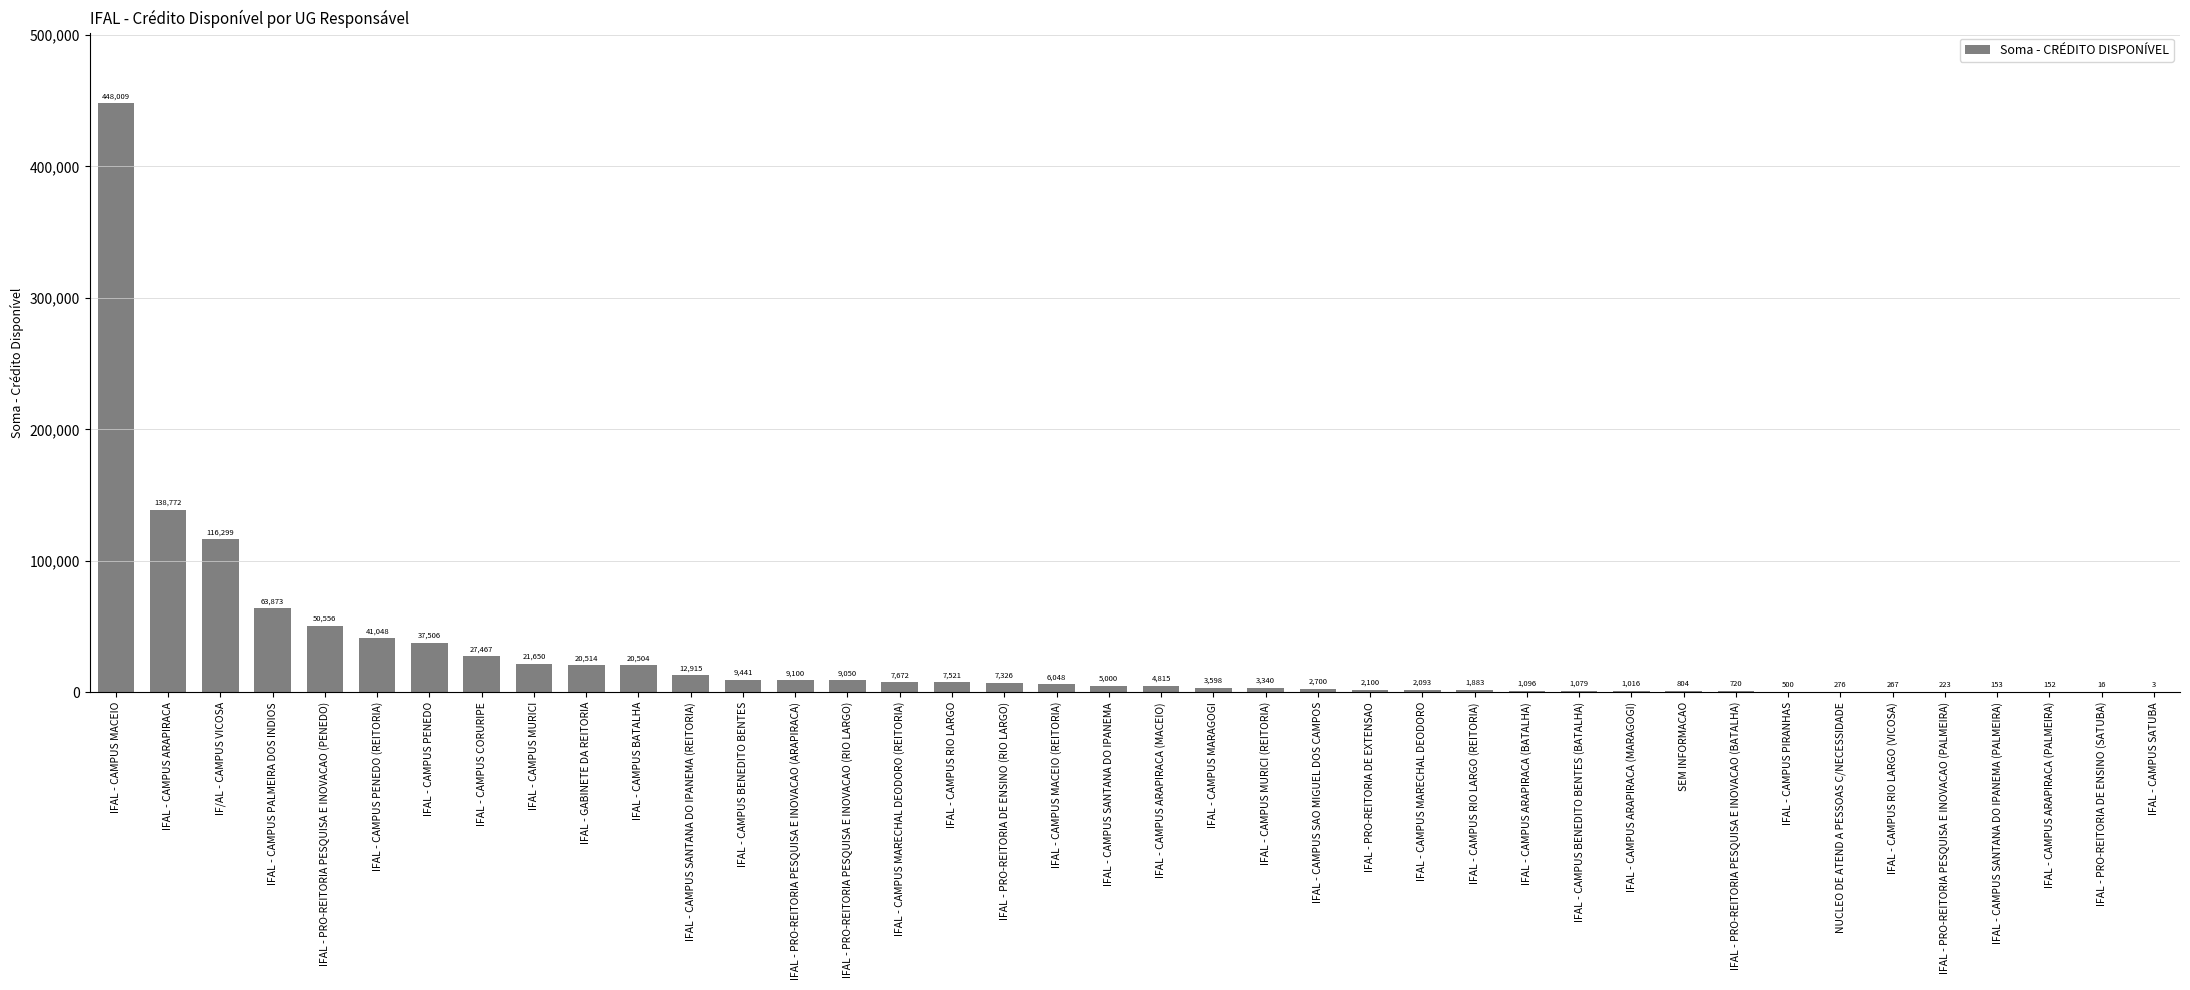

Which label corresponds to the largest value in the chart?

IFAL - CAMPUS MACEIO